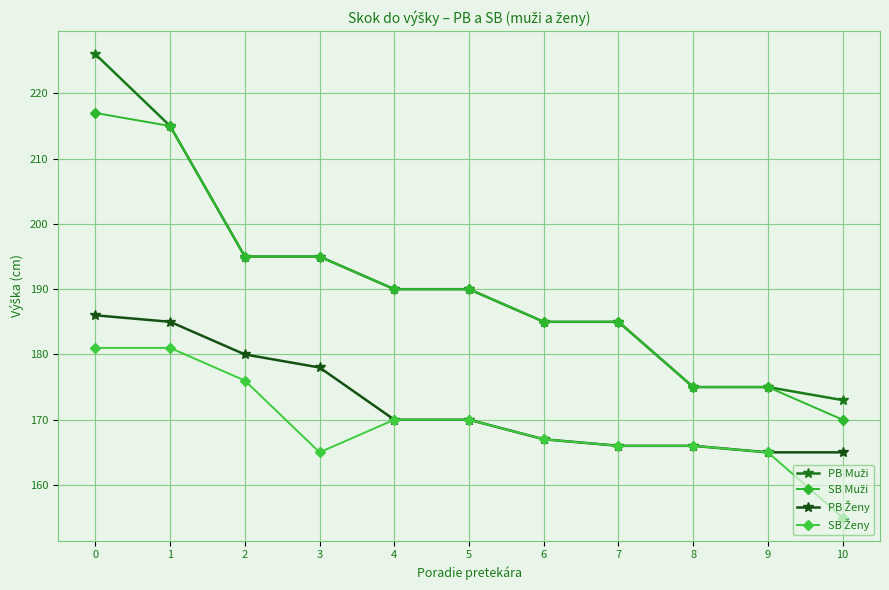

What is the total value across all series at 9?

680